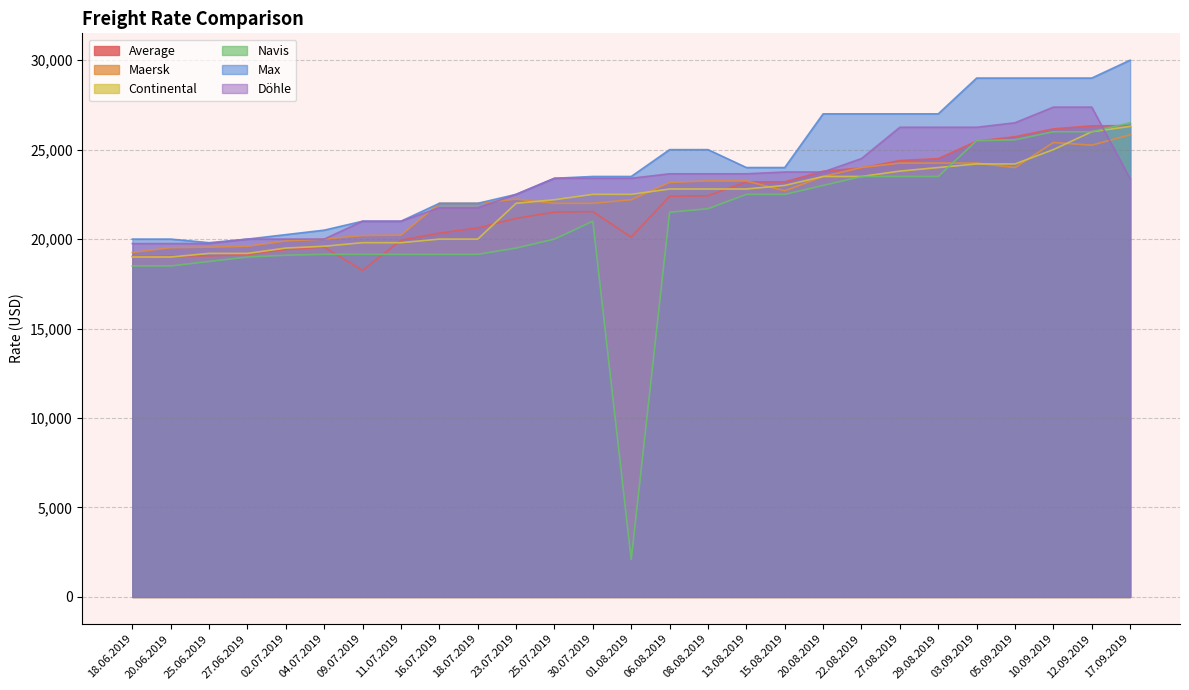

Where is the first local maximum for Maersk?

23.07.2019